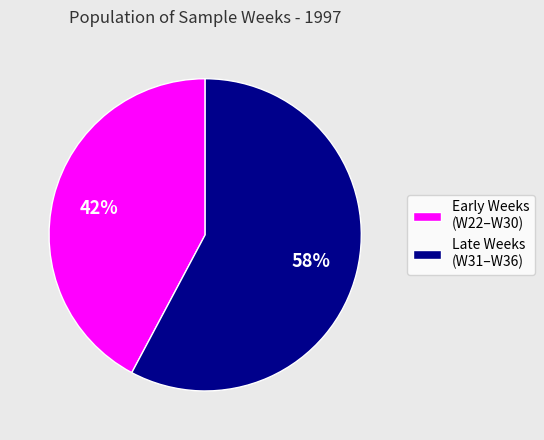

Is there a majority slice in this chart?

Yes